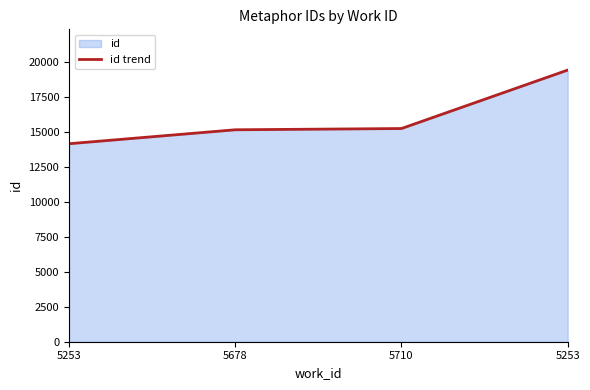

Rank the categories by value from highest to lowest.

5253, 5710, 5678, 5253